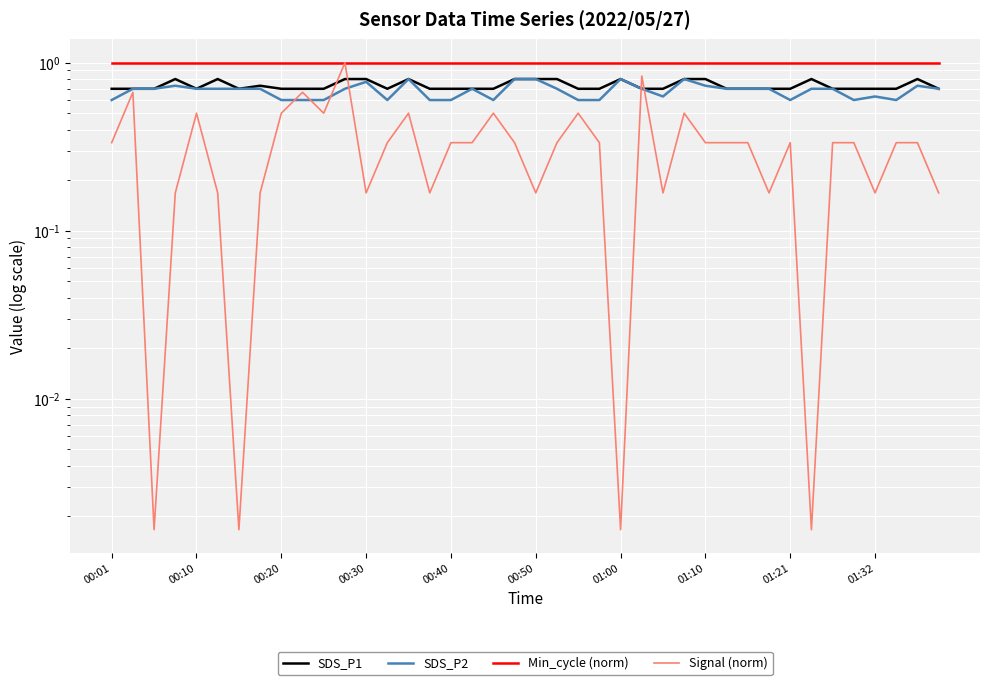

Between 13 and 25, which series saw the biggest shift?

Signal (norm)